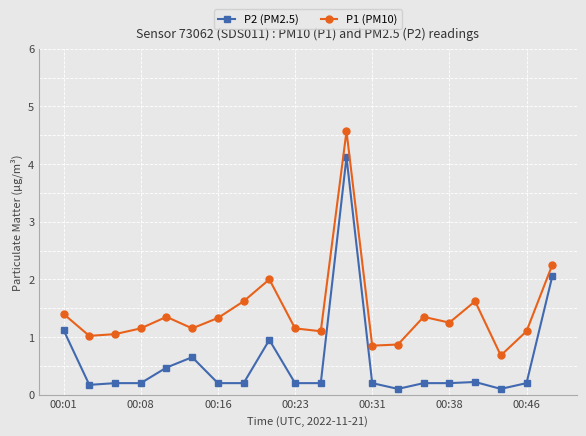

True or false: P1 (PM10) has more than 2 points higher than both neighbors.

True